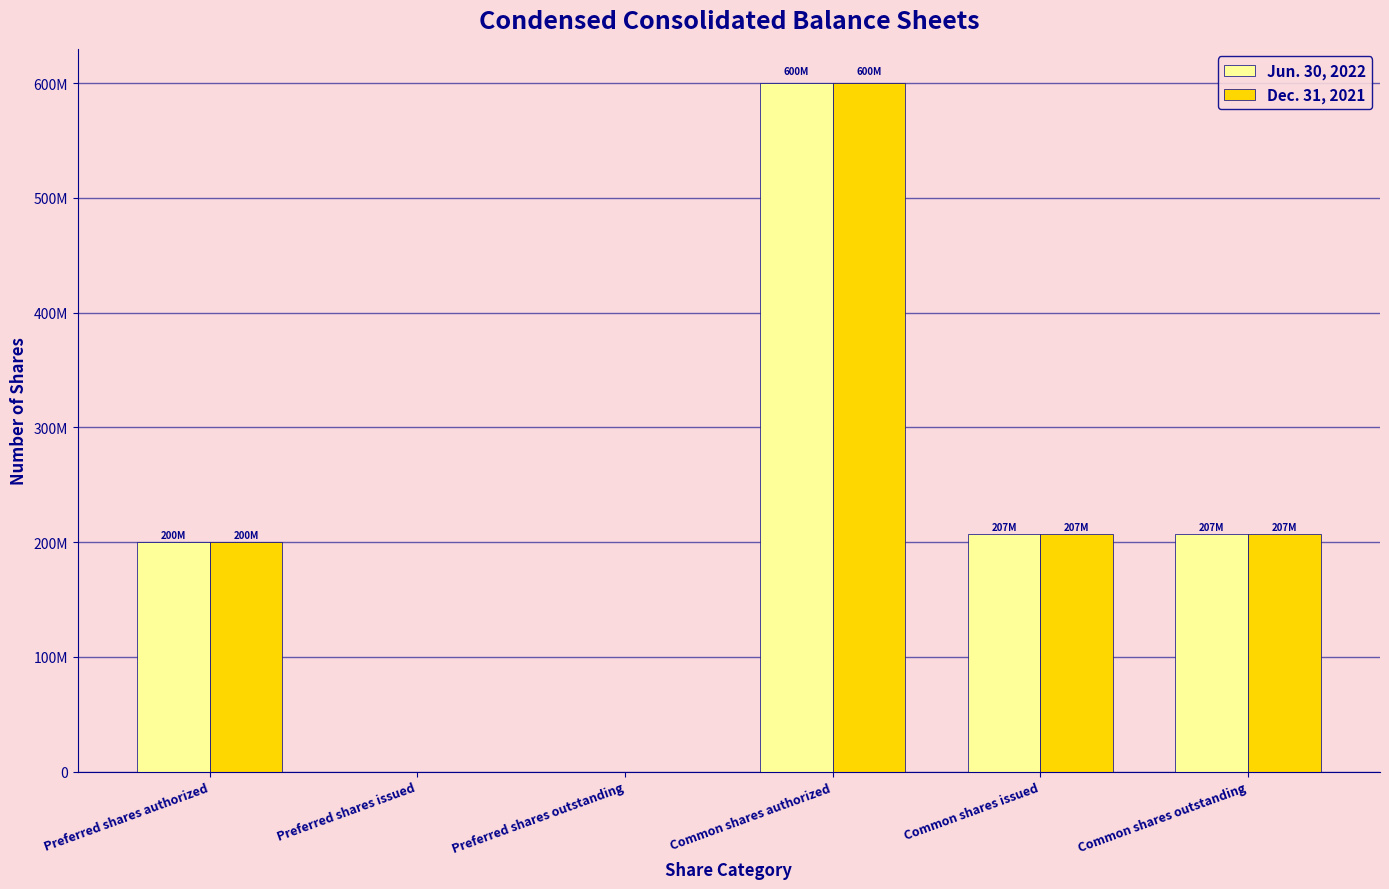

Which series has the largest range (max minus min)?

Jun. 30, 2022